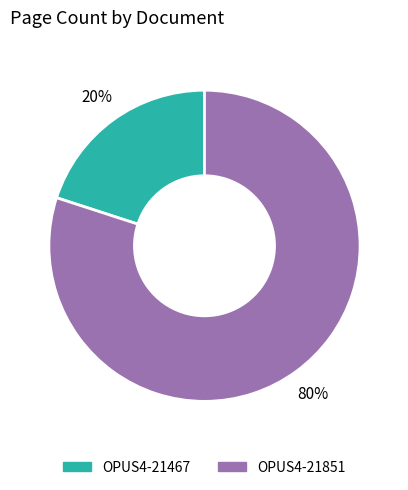

What is the largest slice in the pie chart?

OPUS4-21851